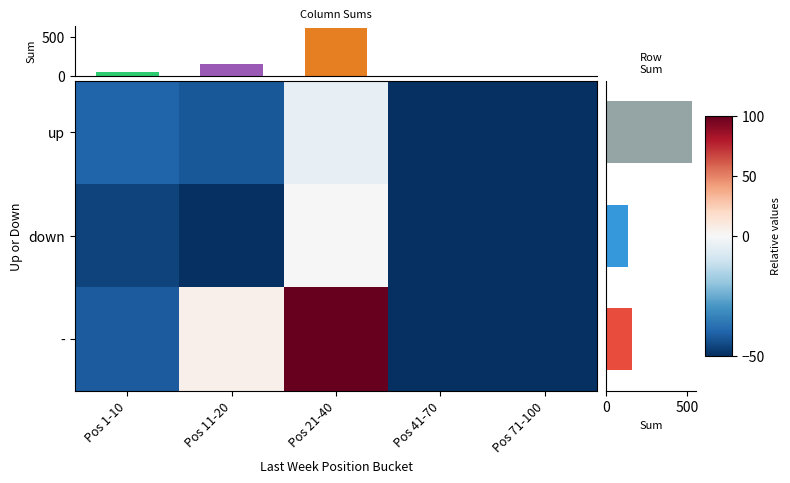

Rank the series at Pos 71-100 from highest to lowest value.

up, down, -